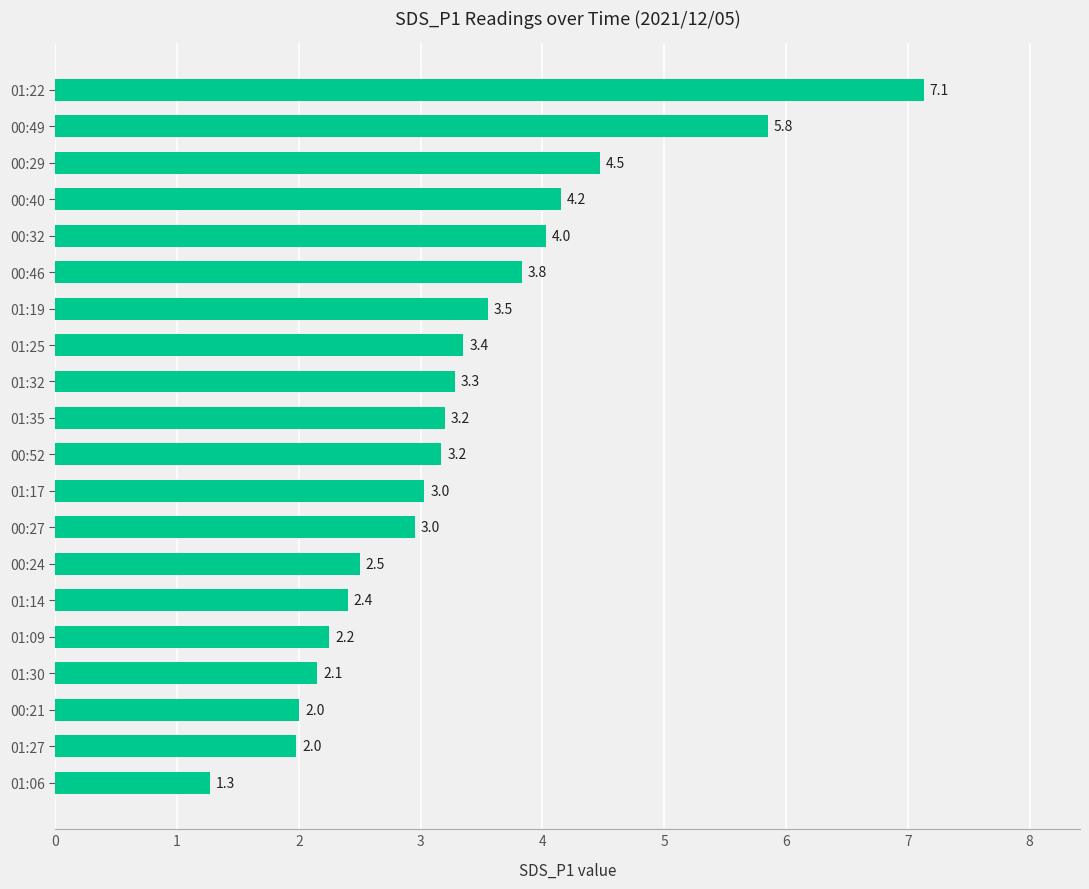

How many data points are above 3?

12